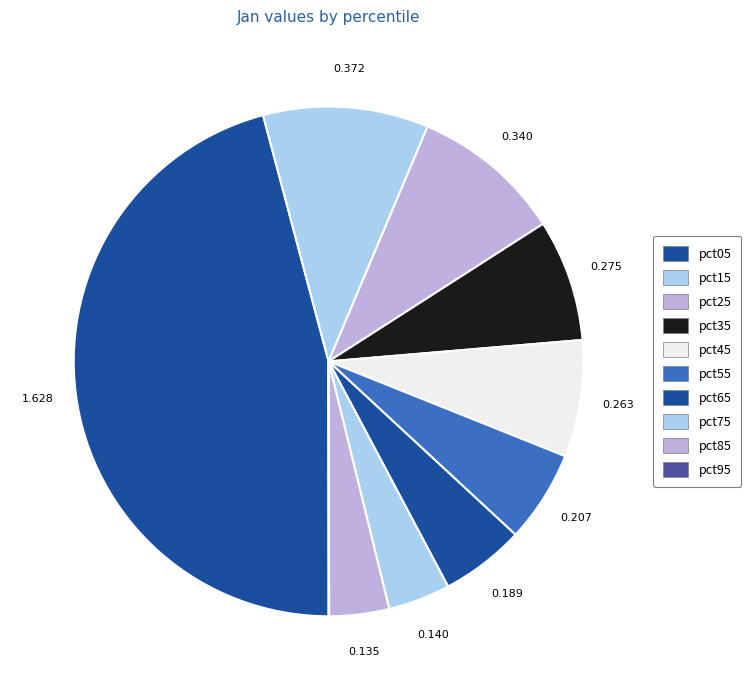

To the nearest percent, what percentage of the pie is pct65?

5%